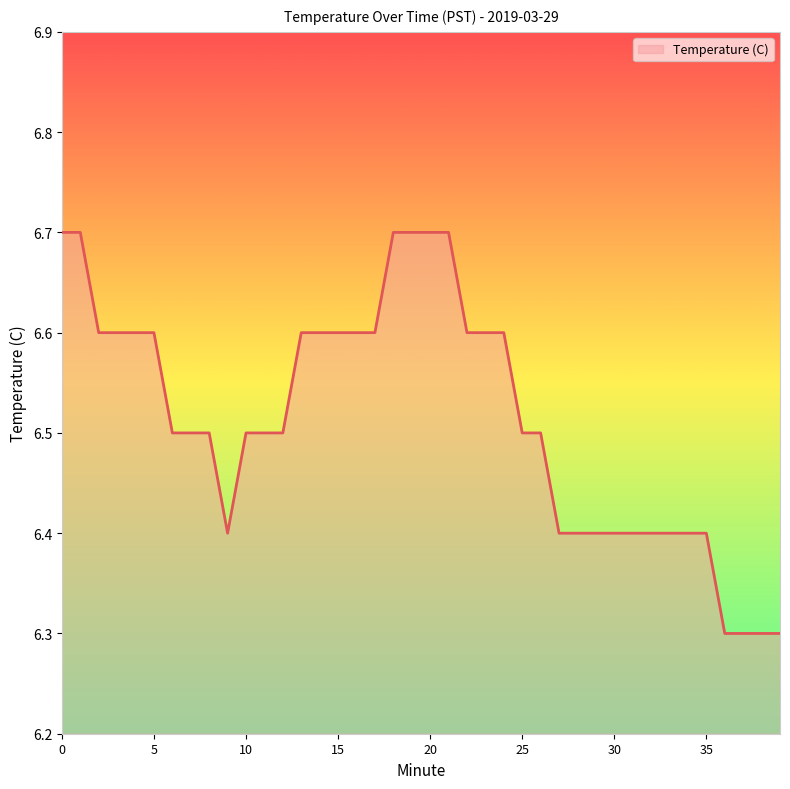

What is the maximum value shown in the chart?

6.7